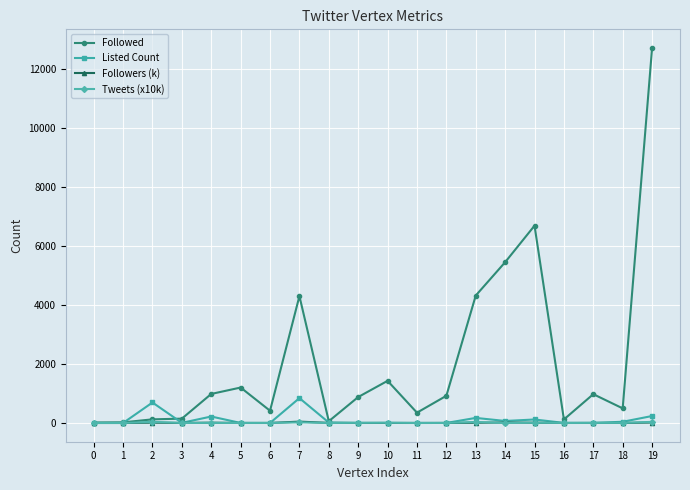

The value of Followed at 14 is 7366.2. True or false?

False